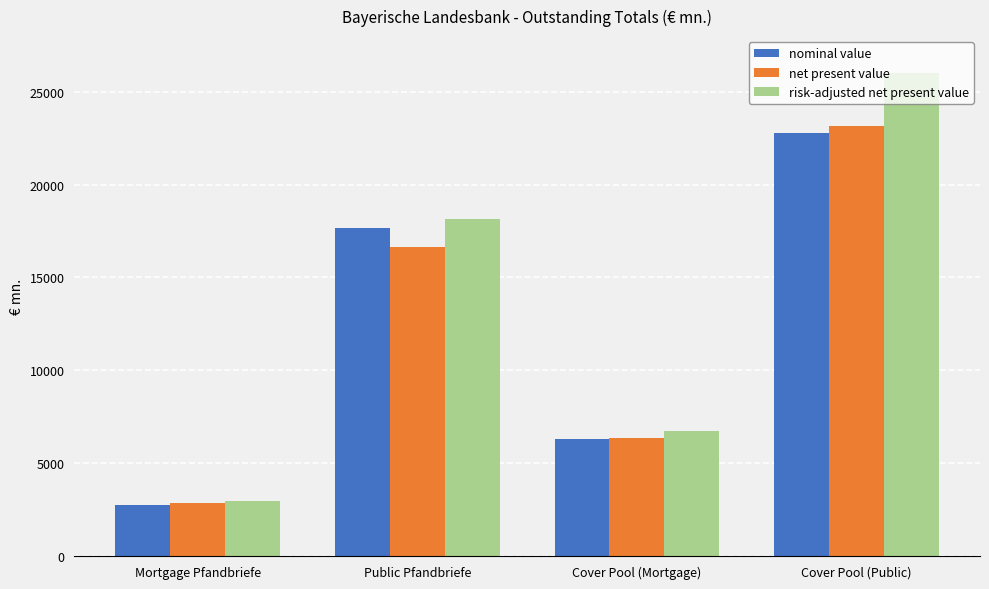

How many series are shown in this chart?

3